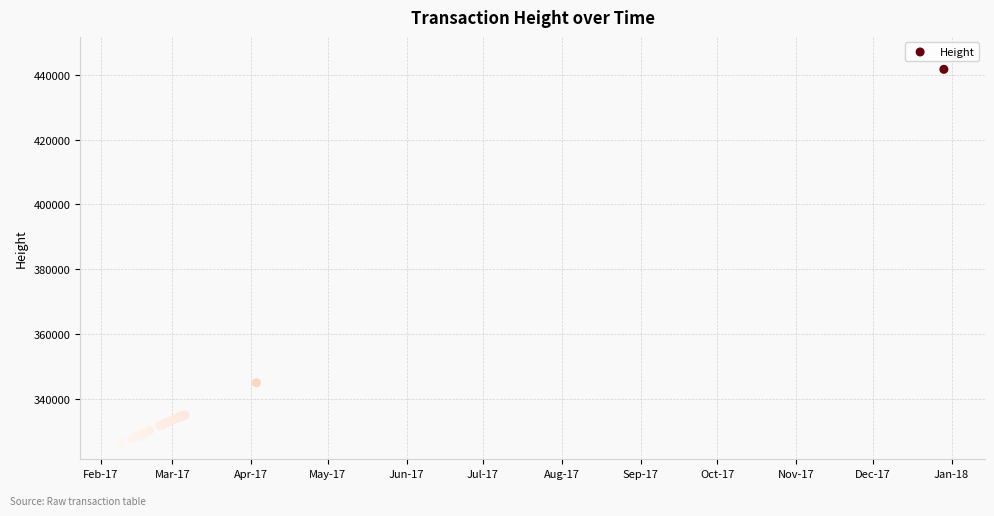

What Y value in the scatter plot is closest to 384032?

345024